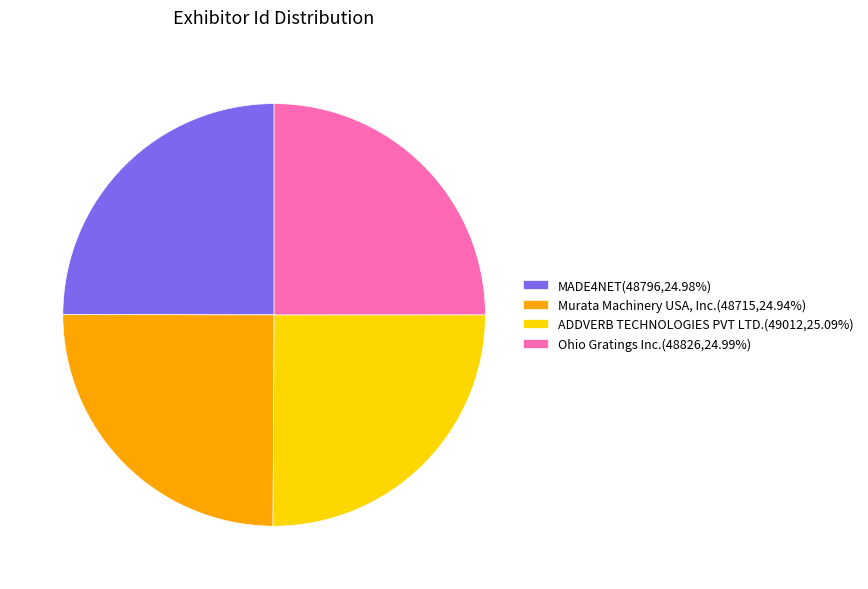

Is MADE4NET the majority of the pie?

No